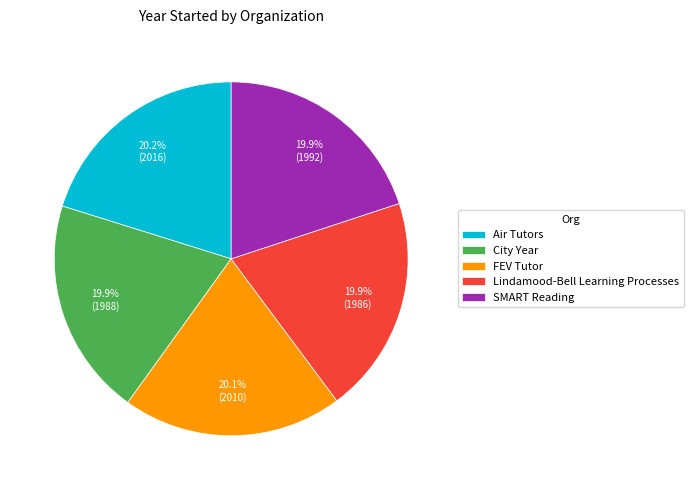

Does Air Tutors account for over 50% of the chart?

No